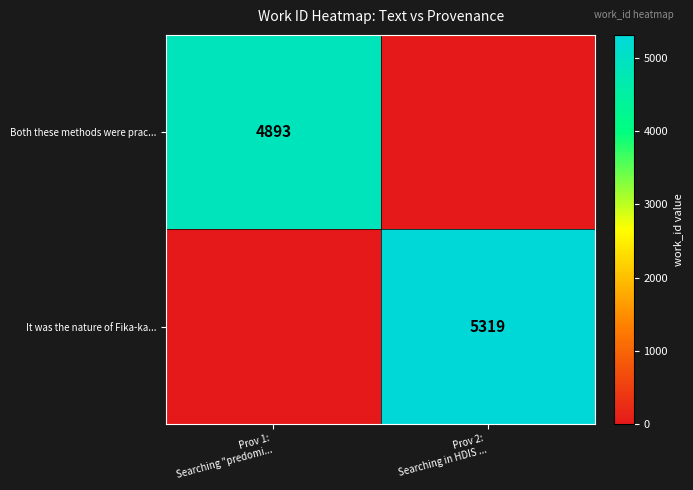

What is the total value across all series at Prov 2:
Searching in HDIS ...?

5319